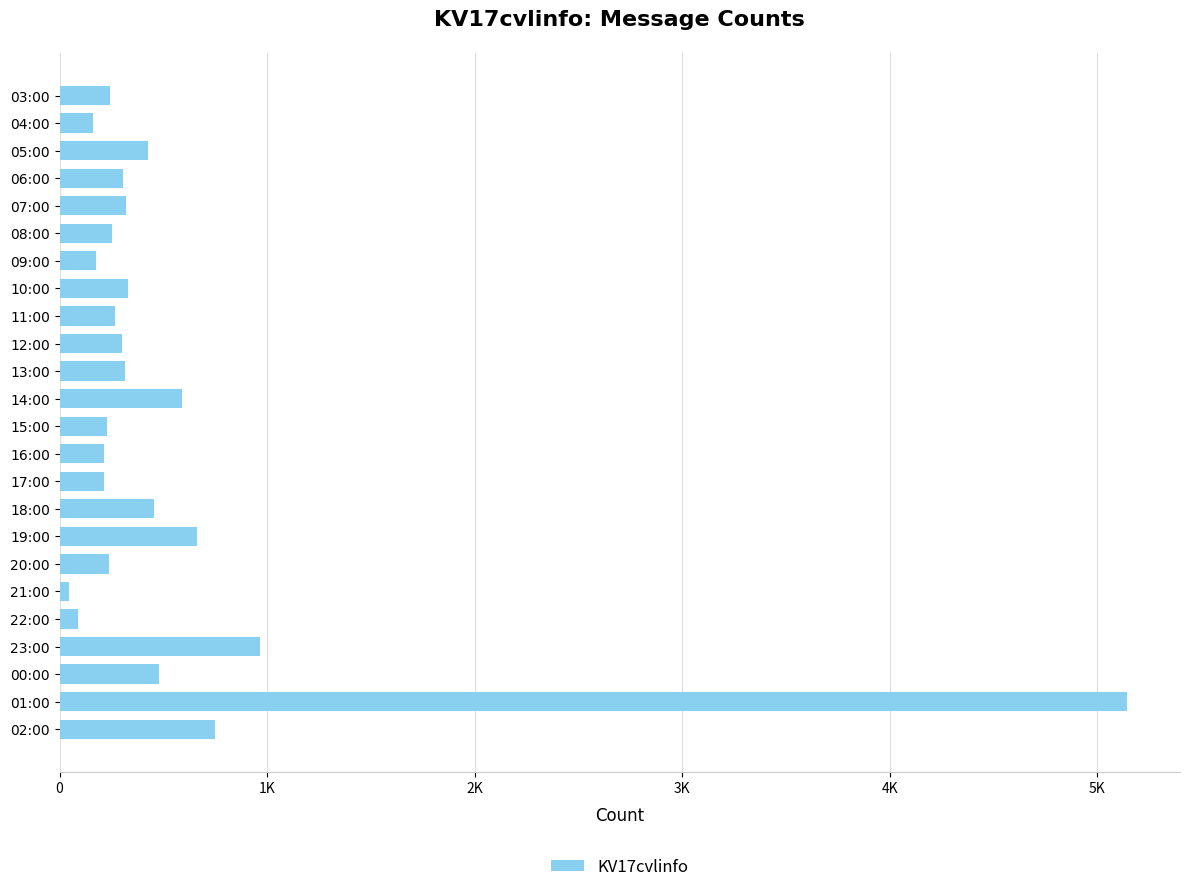

What is the difference between the second highest and second lowest values?

875